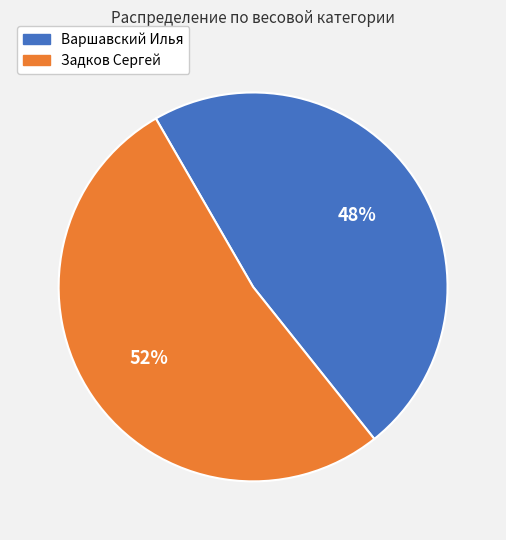

To the nearest percent, what is the combined percentage of Задков Сергей and Варшавский Илья?

100%